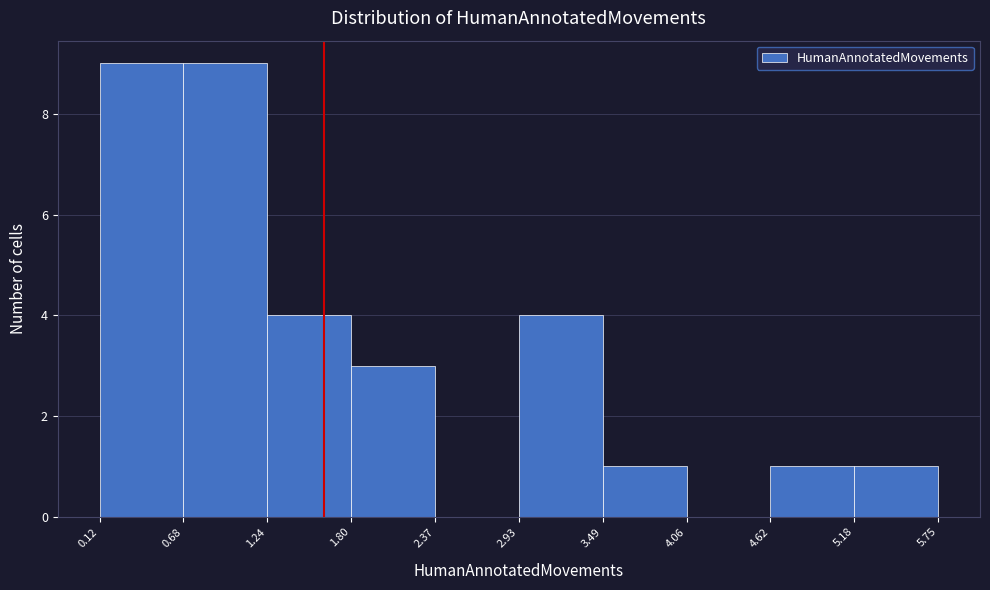

Reading left to right, list every bar in this chart as the range it spans on the x-axis followed by its height. The values are not printed on the chart, so give them approximately, as read against the axis.

0.12 to 0.68: 9
0.68 to 1.24: 9
1.24 to 1.80: 4
1.80 to 2.37: 3
2.37 to 2.93: 0
2.93 to 3.49: 4
3.49 to 4.06: 1
4.06 to 4.62: 0
4.62 to 5.18: 1
5.18 to 5.75: 1